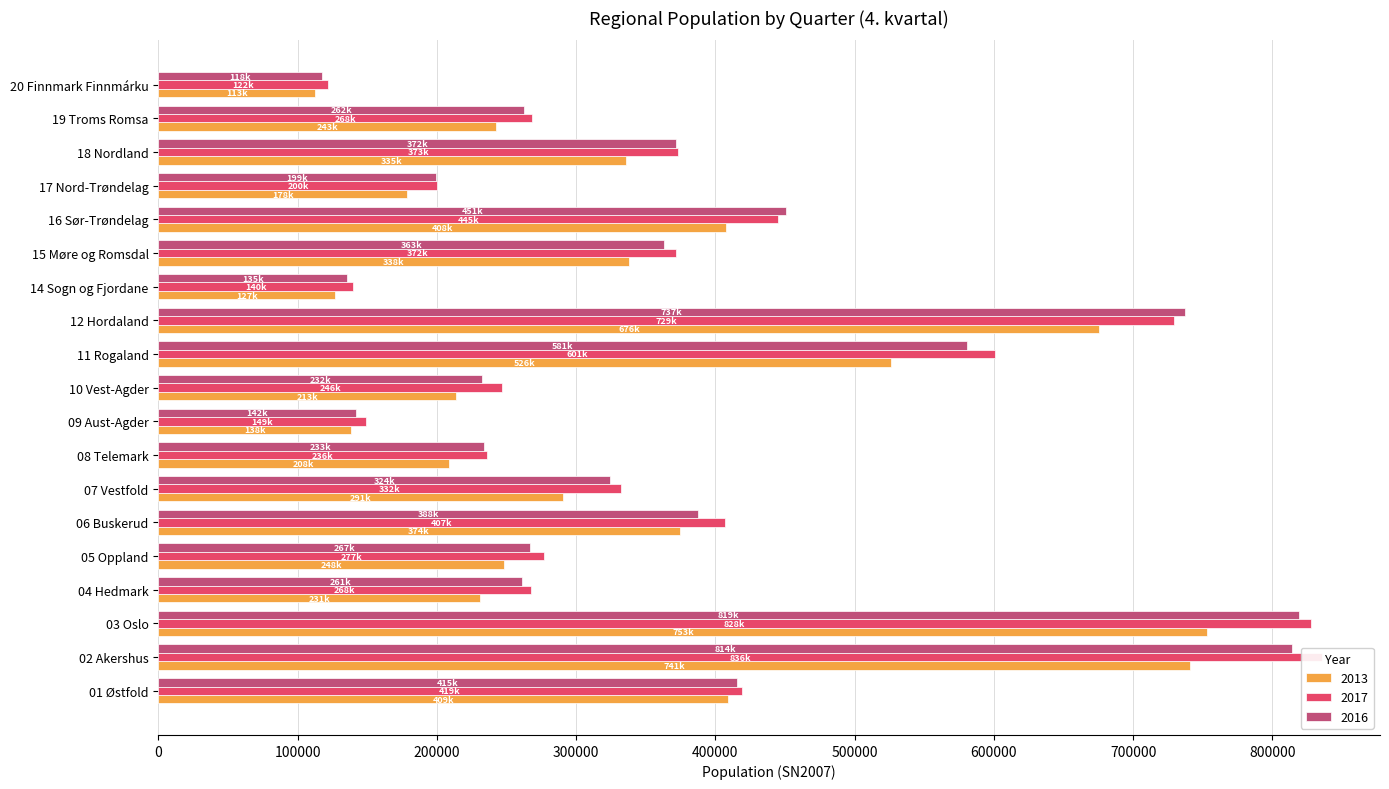

Are the bars horizontal?

Yes